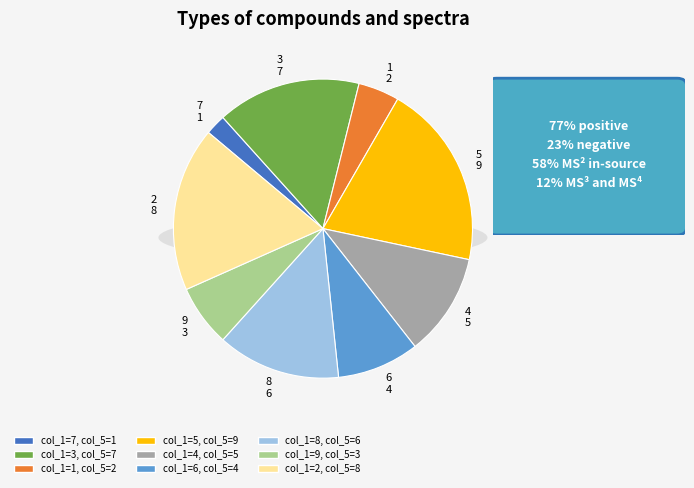

Combined, do col_1=5 and col_1=3 account for over 50%?

No